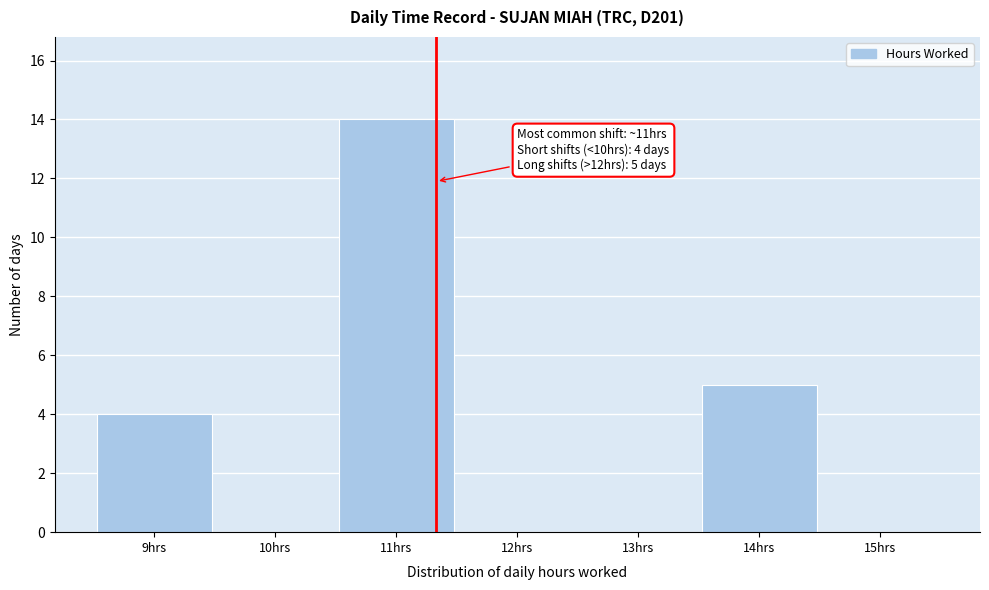

Which range on the x-axis has the tallest bar?

10.5 to 11.5